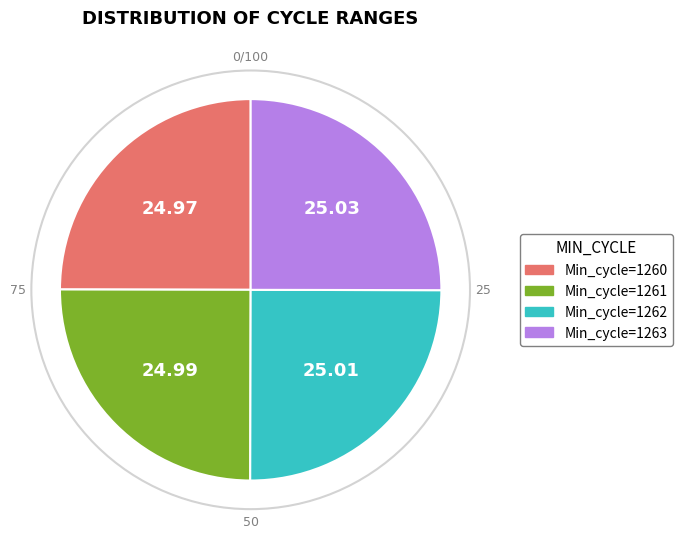

Is there a majority slice in this chart?

No